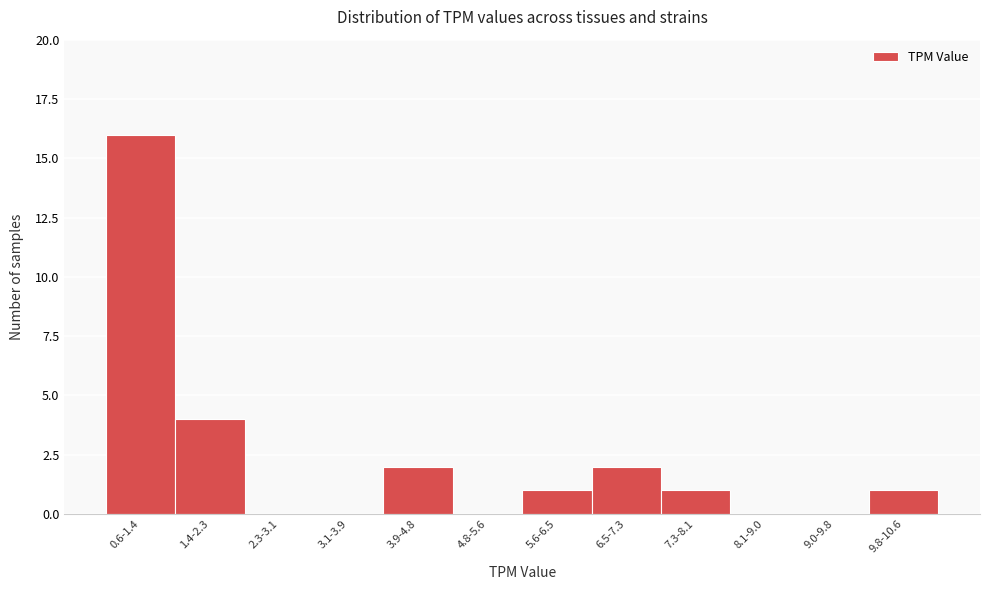

Reading left to right, extract all data points from this chart.

0.6-1.4=16	1.4-2.3=4	2.3-3.1=0	3.1-3.9=0	3.9-4.8=2	4.8-5.6=0	5.6-6.5=1	6.5-7.3=2	7.3-8.1=1	8.1-9.0=0	9.0-9.8=0	9.8-10.6=1